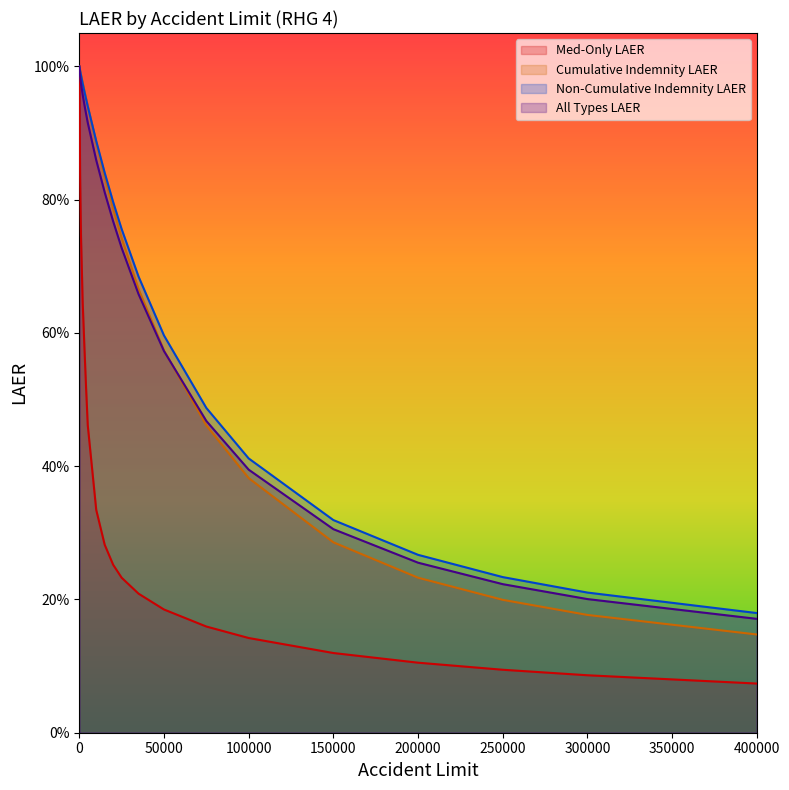

What is the difference between the Cumulative Indemnity LAER values at 150000 and 250000?

0.1